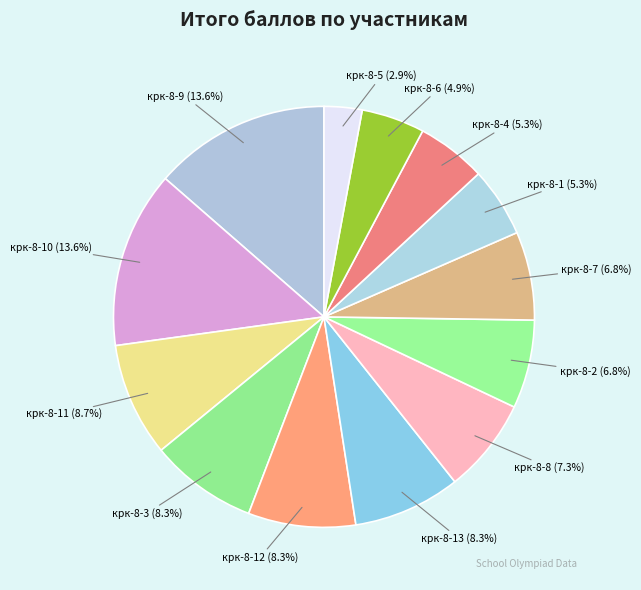

What is the ratio of the value at крк-8-13 (8.3%) to the value at крк-8-9 (13.6%)?

0.6